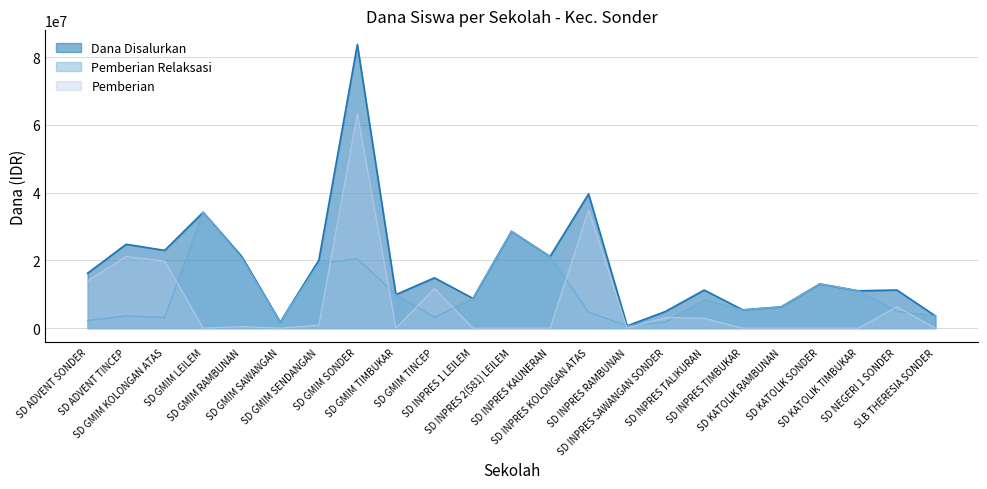

Where is Pemberian Relaksasi nearest to the value 17437500?

SD GMIM SENDANGAN